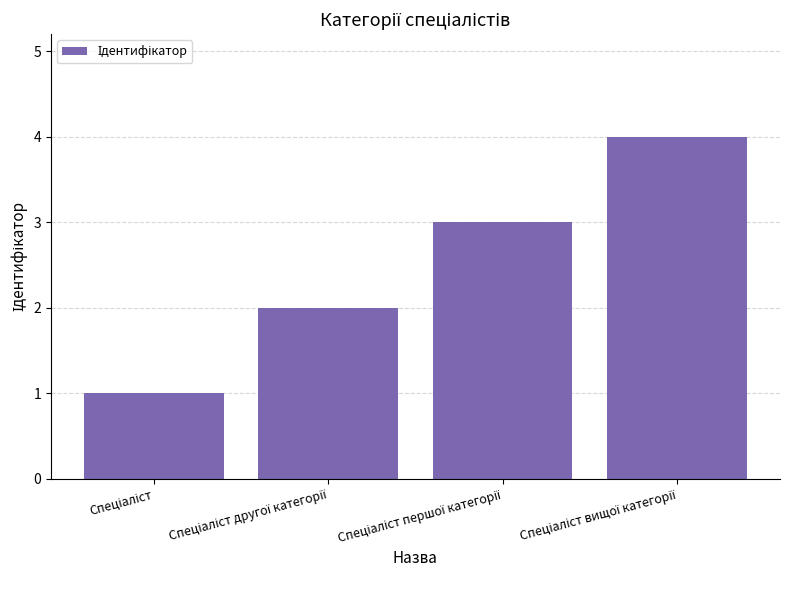

What is the maximum value shown in the chart?

4